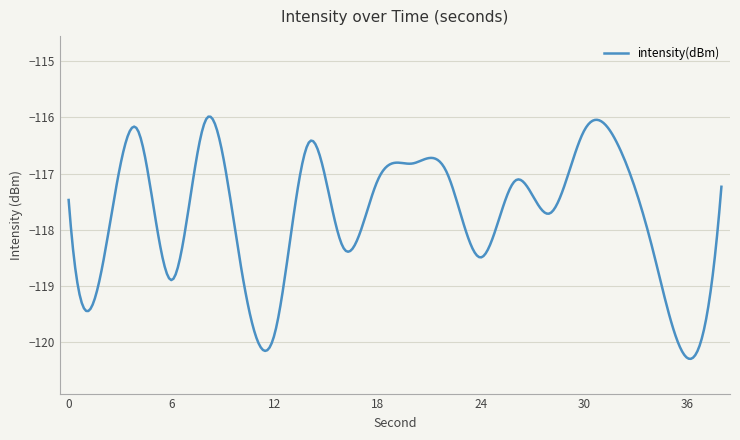

What is the difference between the maximum and minimum values?

4.3